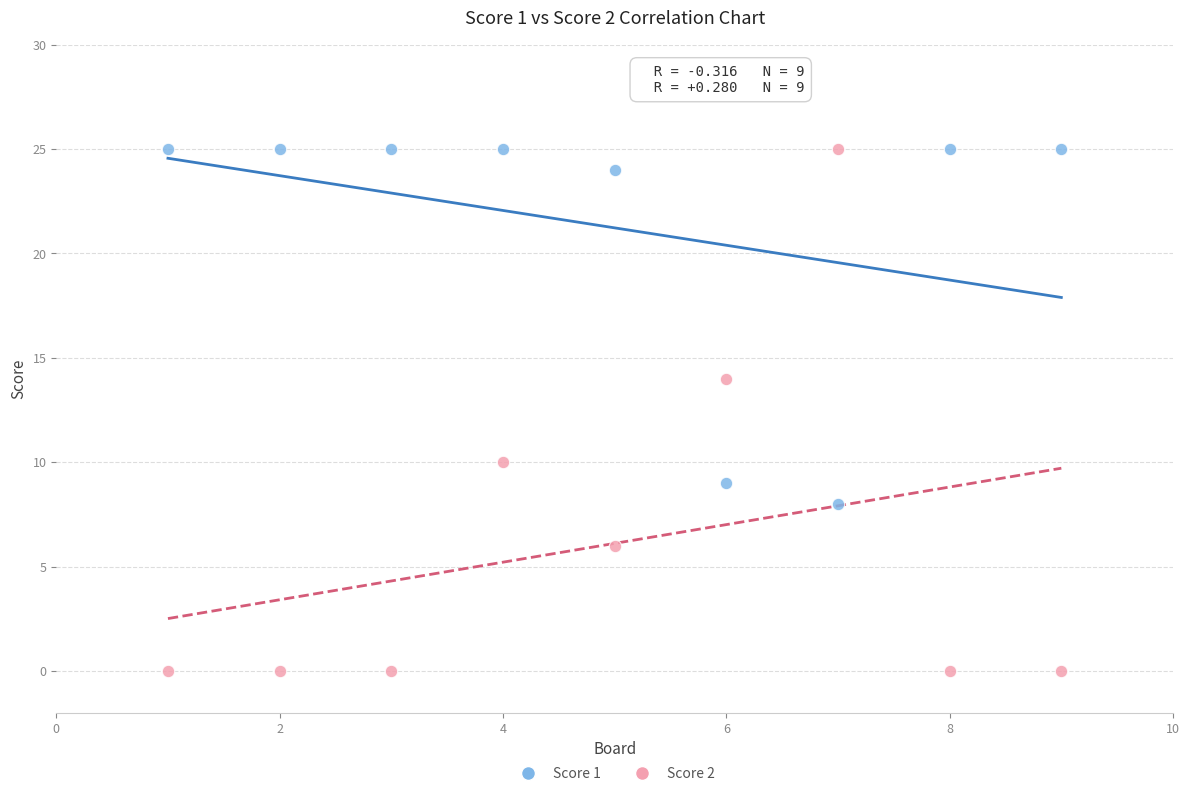

Across all data points, what is the range of X values (max minus min)?

8